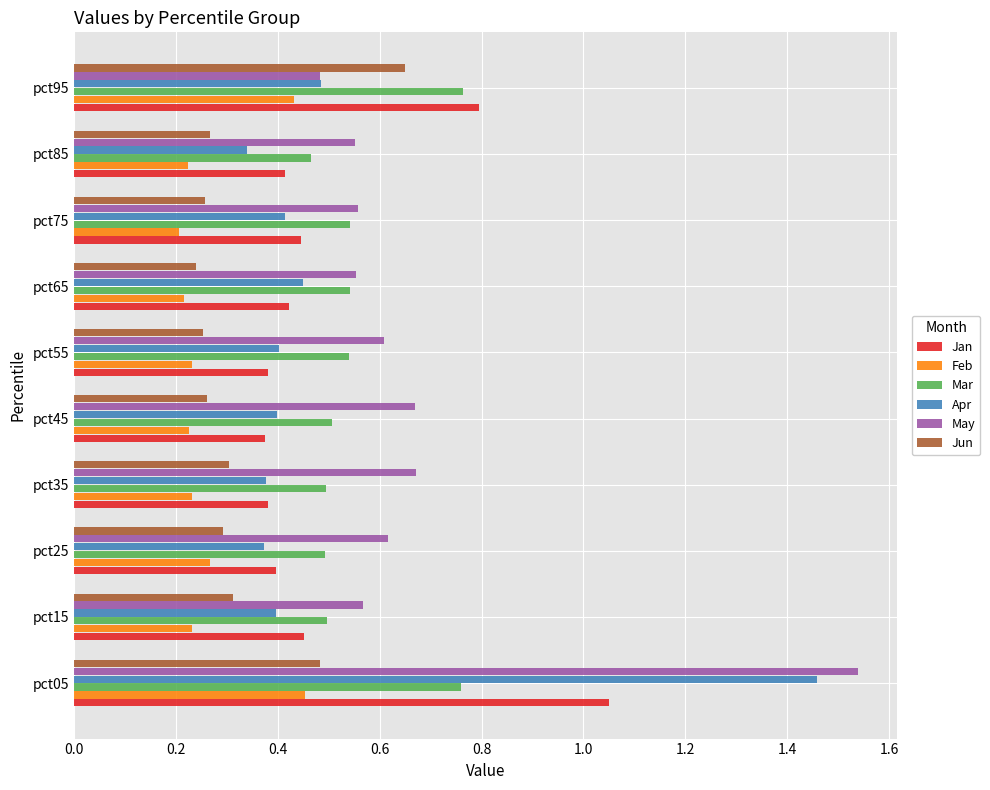

Where is Mar nearest to the value 0?

pct85